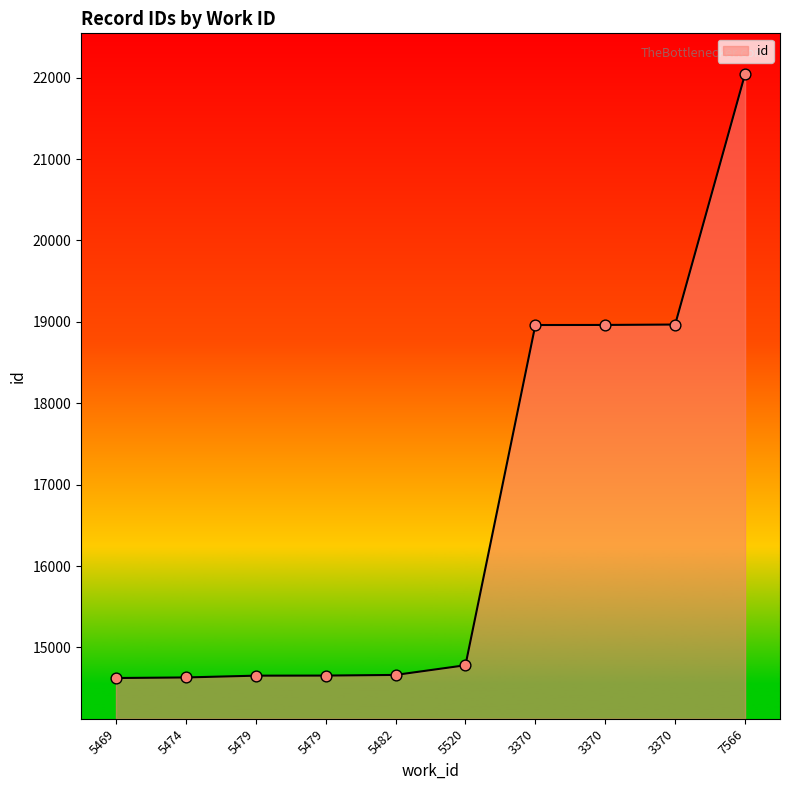

What is the change in value from 5482 to 3370?

+4304